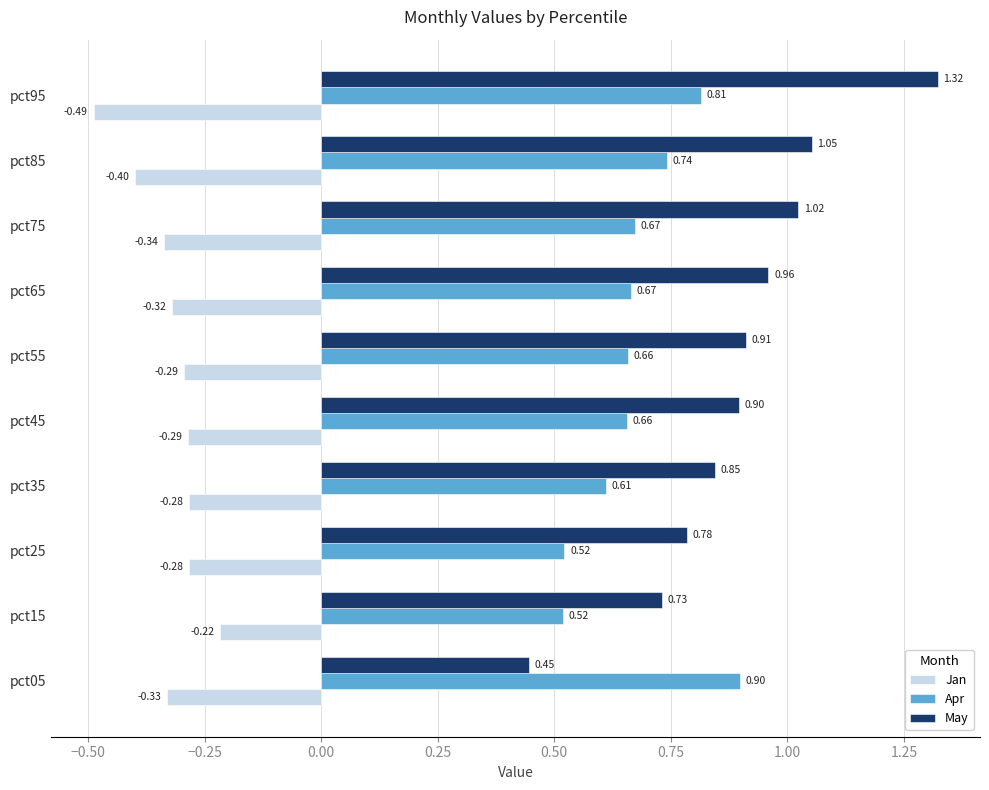

At which category is the sum across all series the highest?

pct95